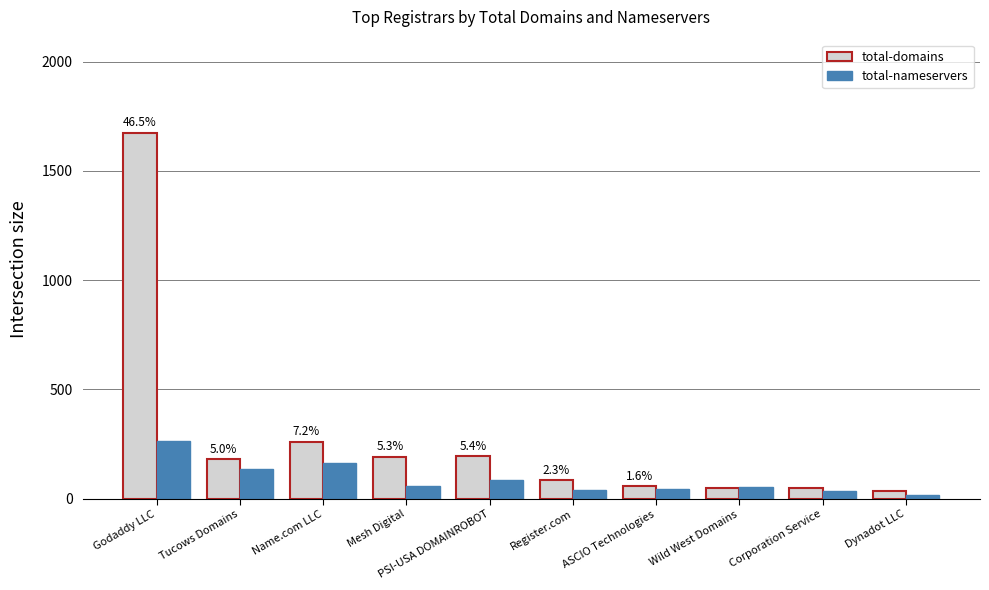

What is the label of the 9th bar from the left?

Corporation Service